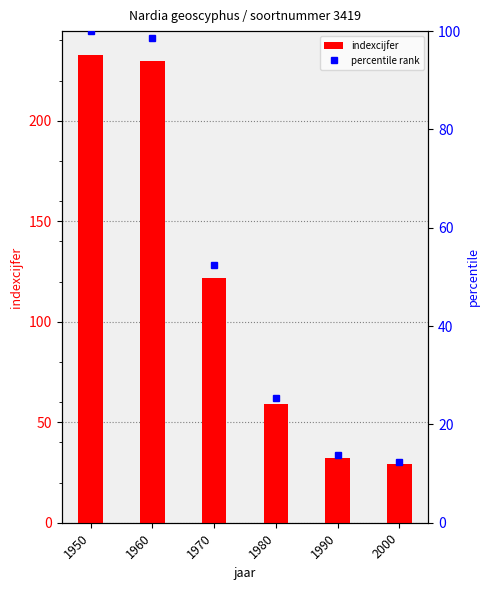

Count the number of categories in the chart.

6